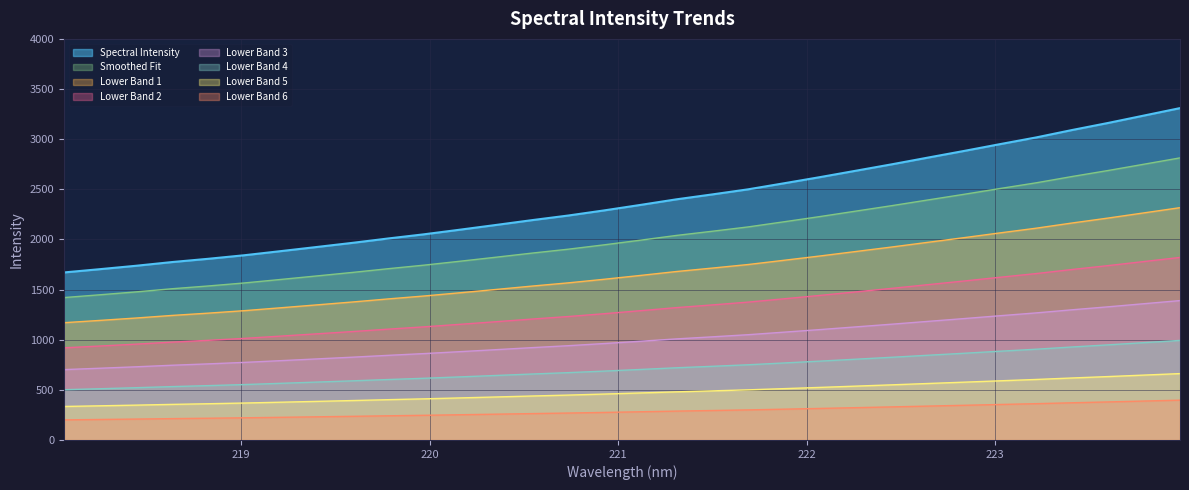

Which label corresponds to the largest value in the chart?

223.9802